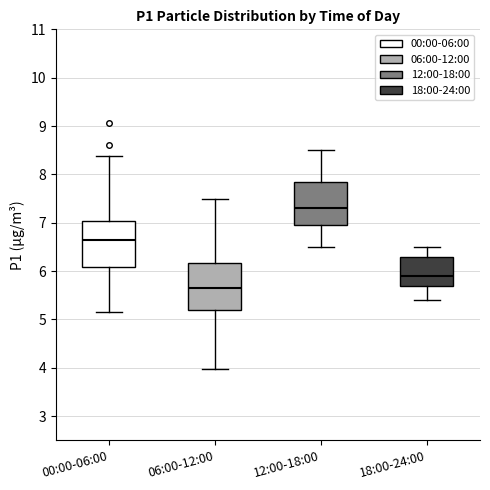

Reading left to right, transcribe this box plot: for each box, give where its median line is, the range the box spans, and where its two whiskers end, as read against the y-axis. The values are not printed on the chart, so give them approximately, as read against the axis.

00:00-06:00: median 6.7, box 6.1 to 7.0, whiskers 5.2 to 8.4
06:00-12:00: median 5.7, box 5.2 to 6.2, whiskers 4.0 to 7.5
12:00-18:00: median 7.3, box 7.0 to 7.9, whiskers 6.5 to 8.5
18:00-24:00: median 5.9, box 5.7 to 6.3, whiskers 5.4 to 6.5